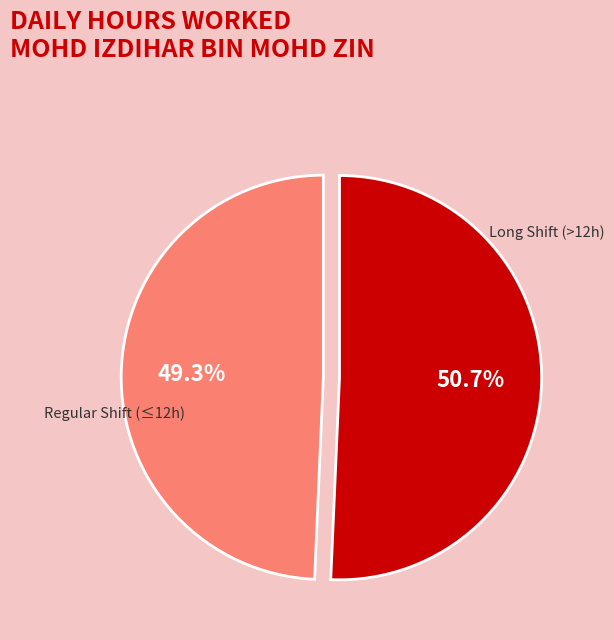

Which slice is the smallest?

Regular Shift (≤12h)